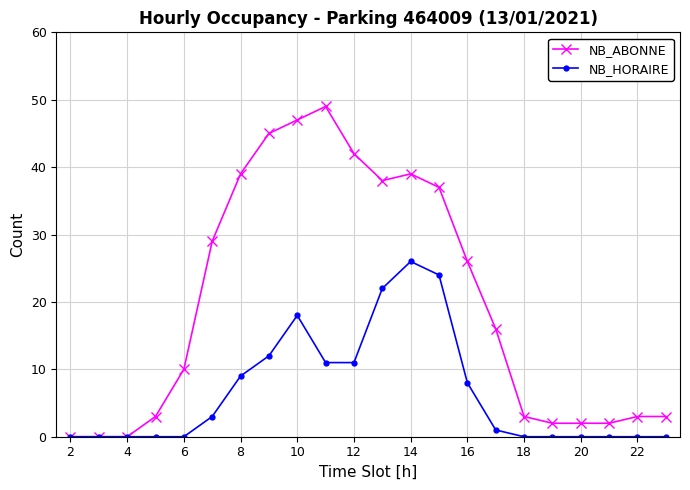

At how many categories does at least one series exceed 34?

8